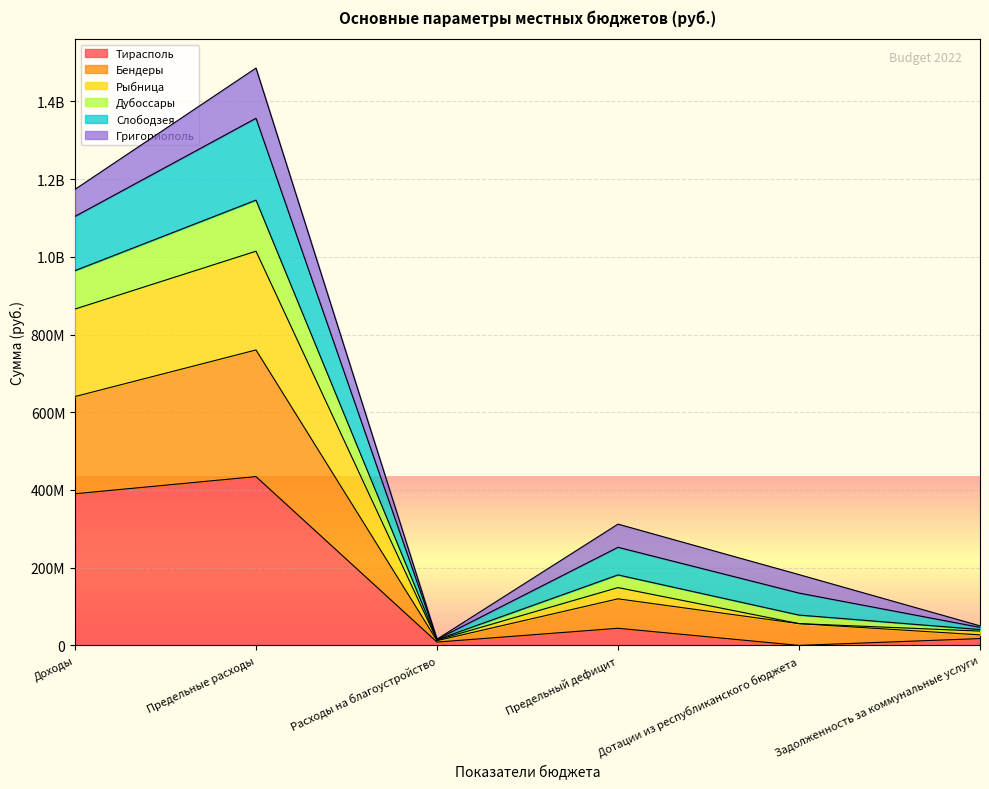

Which has a higher value, Дотации из республиканского бюджета or Расходы на благоустройство?

Расходы на благоустройство